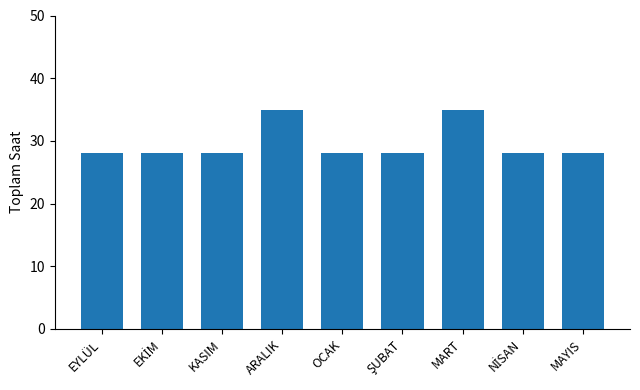

What is the greatest value displayed?

35